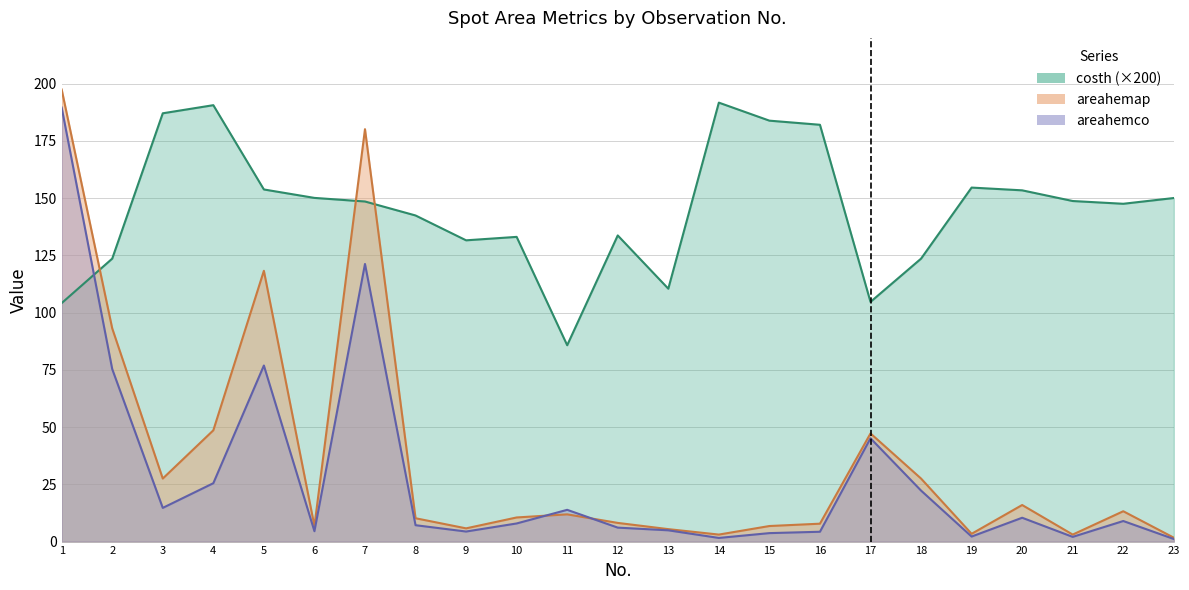

How many data points in areahemco are less than 7?

10